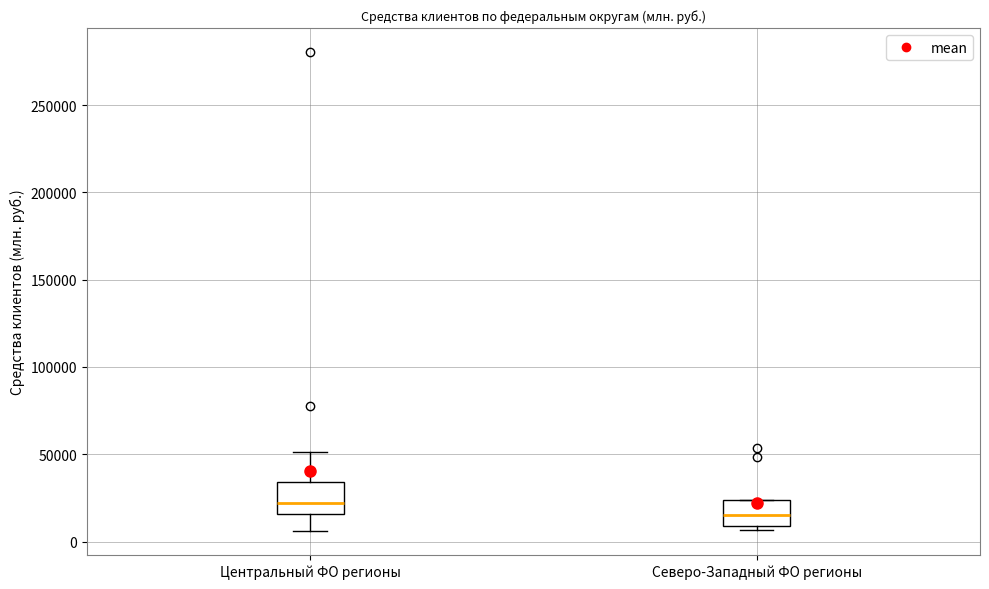

Which box's median line is the highest?

Центральный ФО регионы